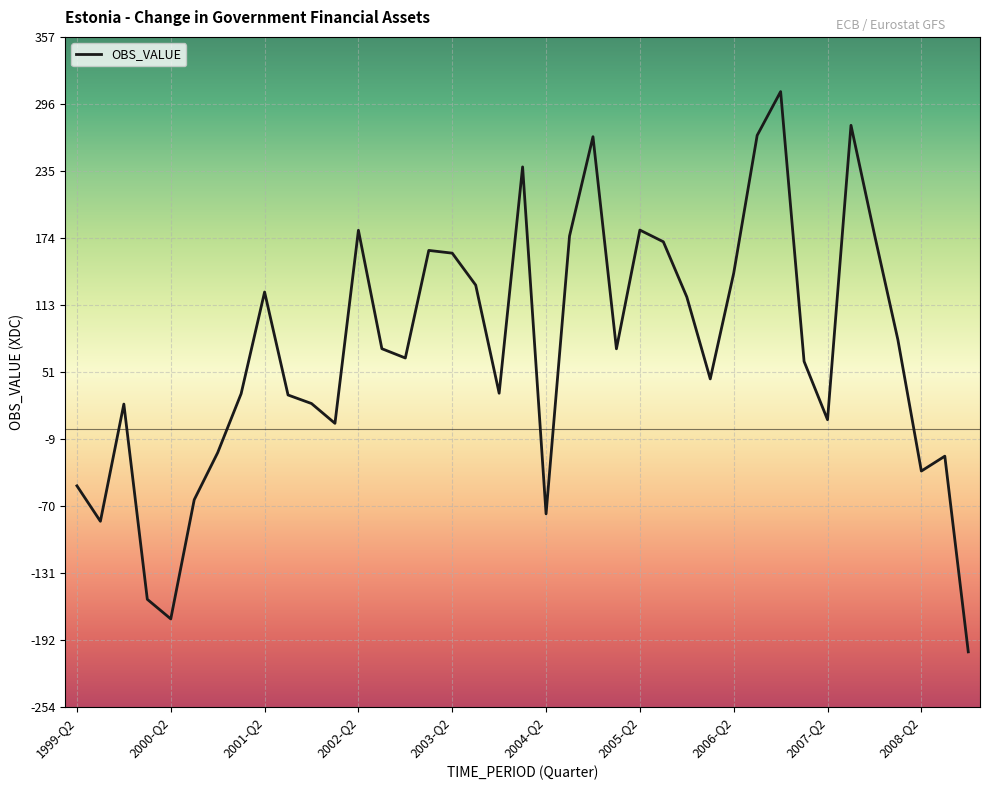

What is the maximum value shown in the chart?

307.9